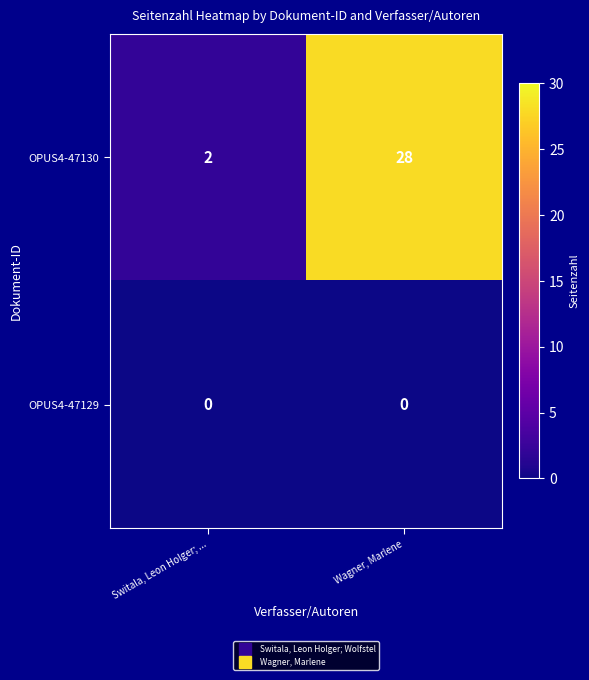

At how many categories does at least one series exceed 6?

1